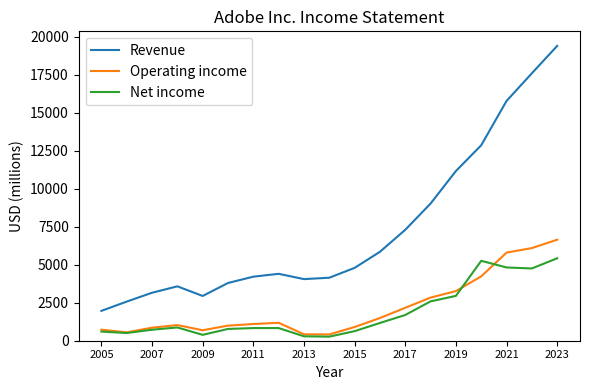

What is the highest value of the Operating income series?

6650